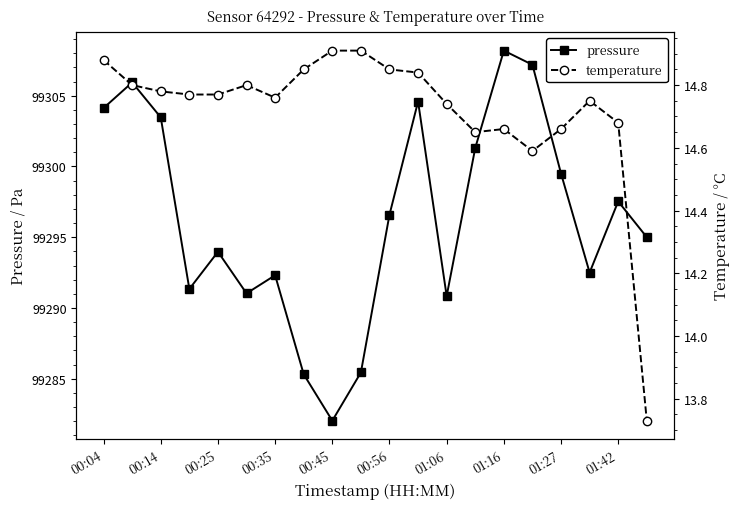

What is the highest value of the pressure series?

99308.2